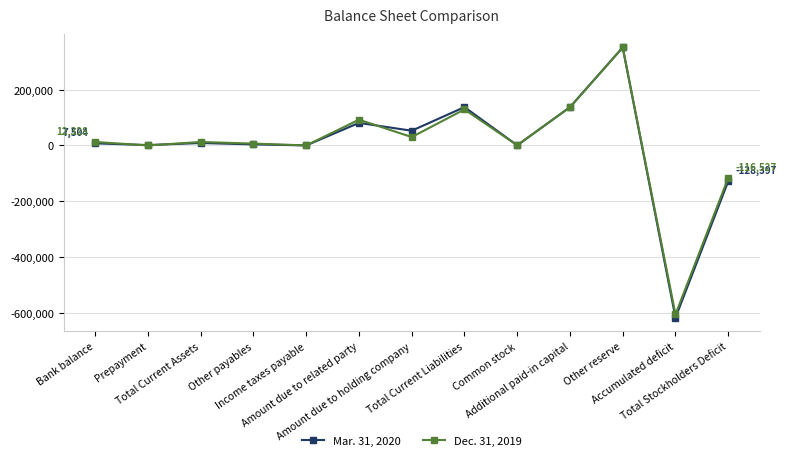

What is the average value of the Mar. 31, 2020 series?

2703